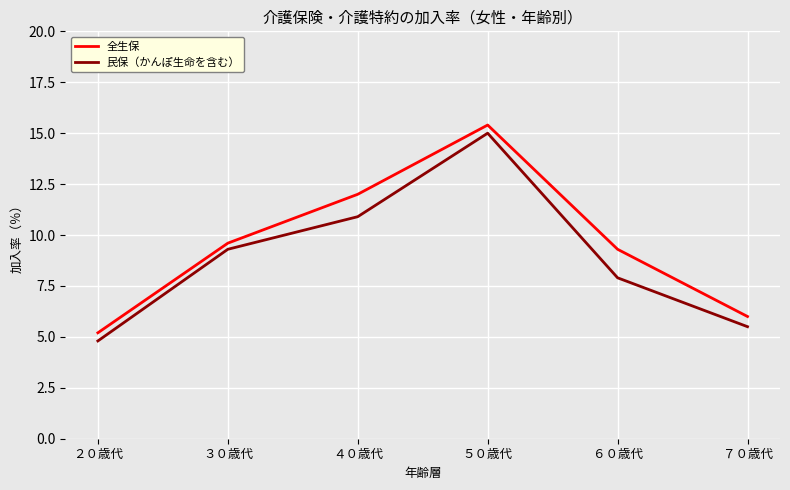

Which category has the lowest value in the 全生保 series?

２０歳代